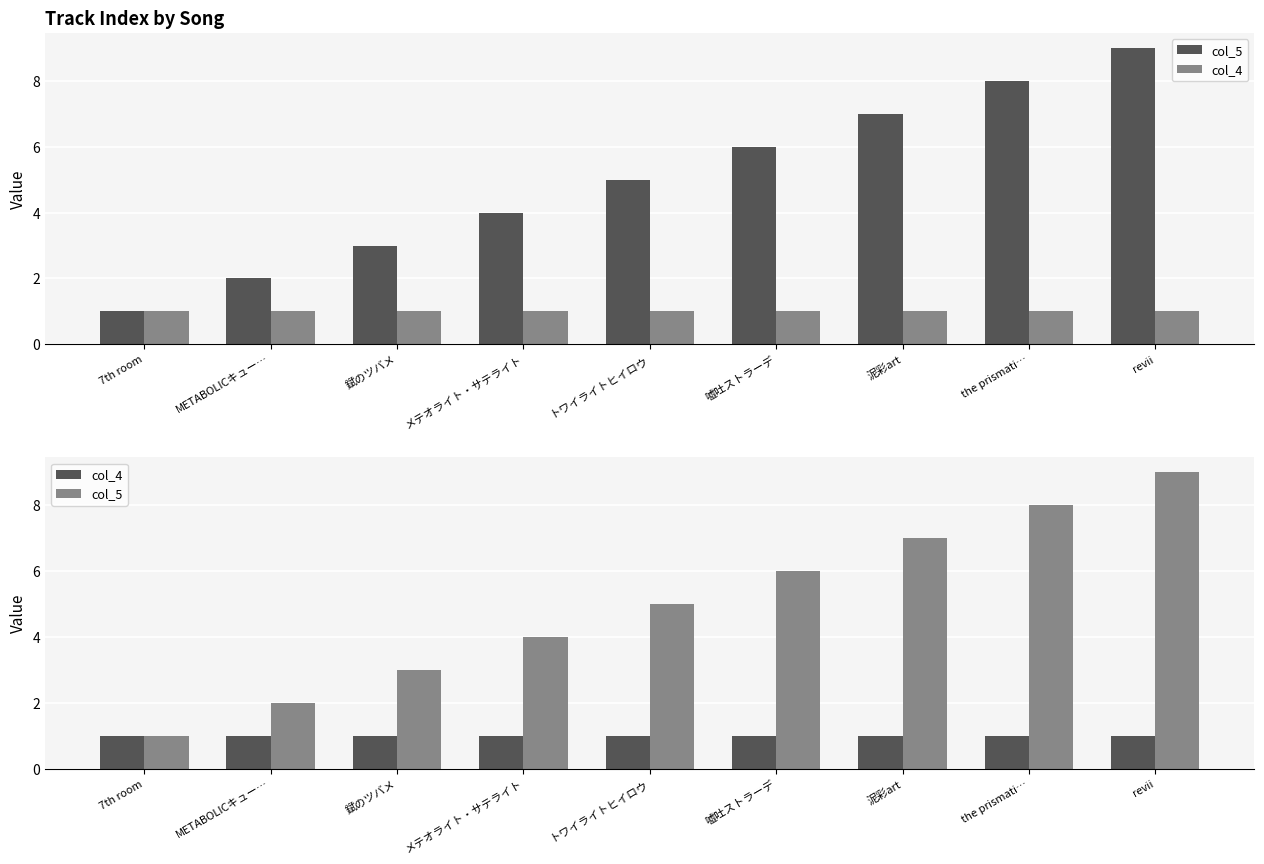

Which category has the highest value across all series?

revii